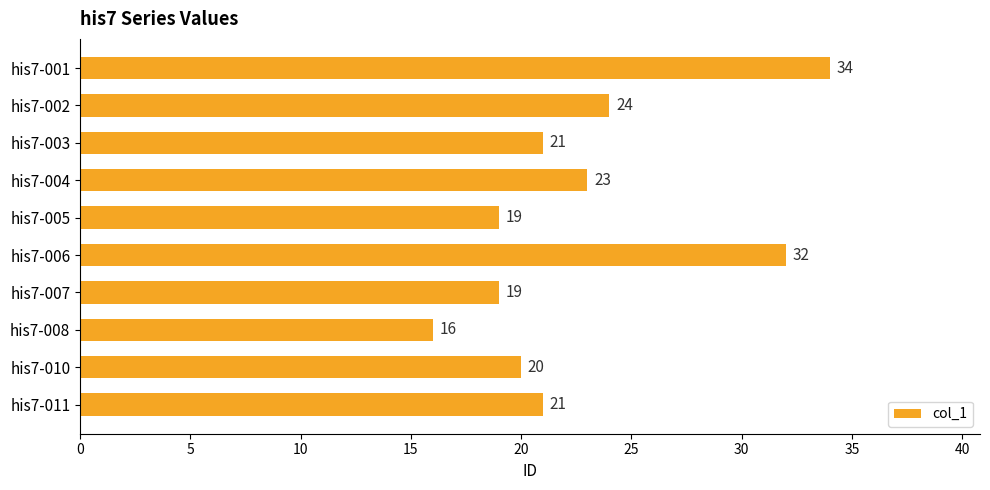

How many bars are there in total?

10